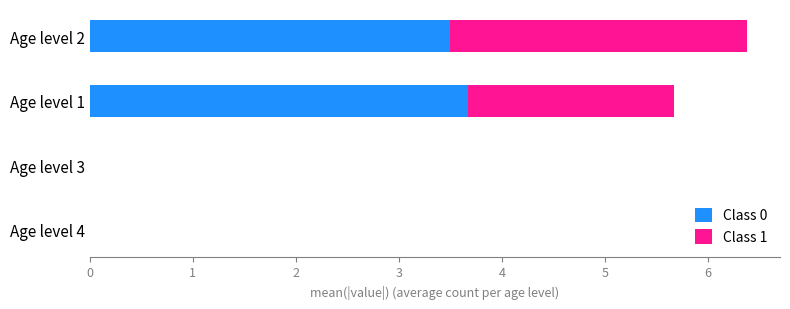

True or false: Class 0 has a value of 4.9 at Age level 1.

False